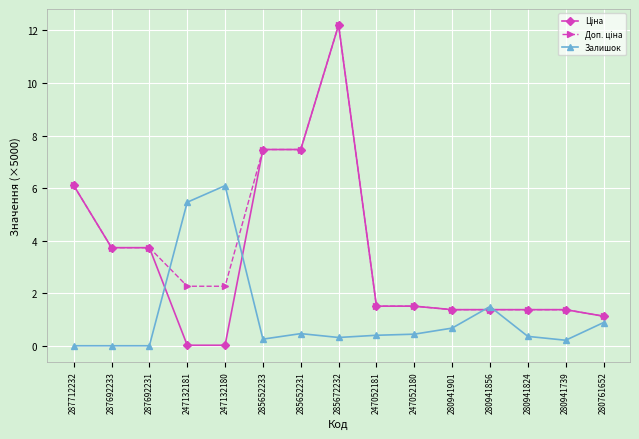

What is the total value across all series at 280941824?

3.1